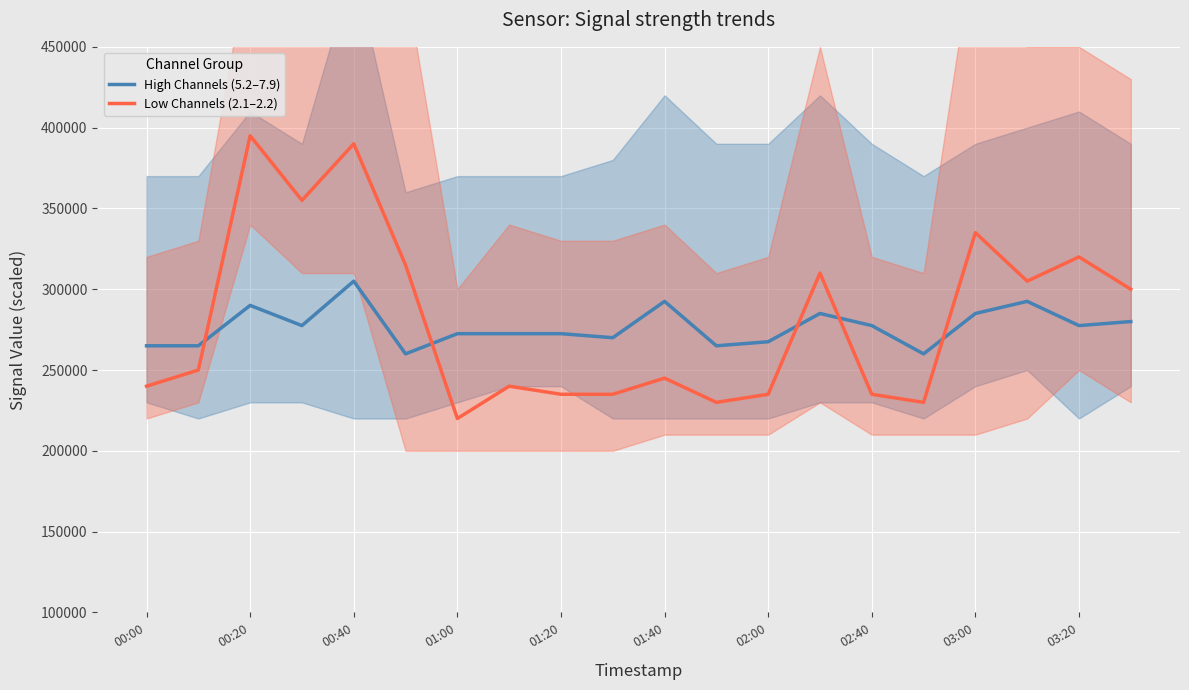

How many lines are shown in the chart?

2